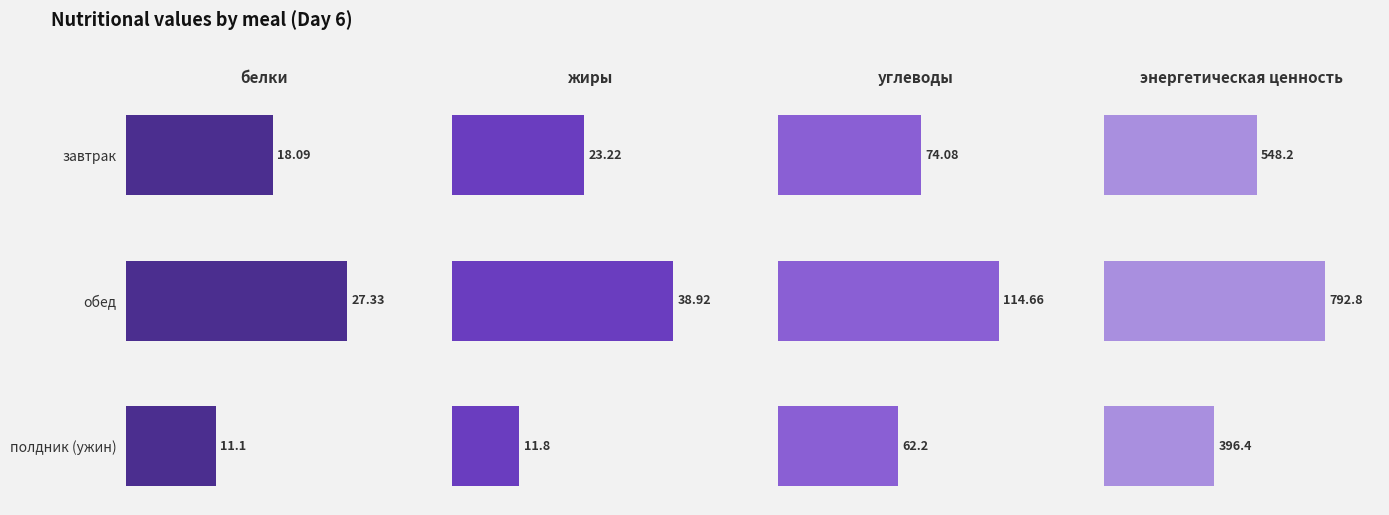

Is it true that белки equals 17.4 at обед?

False